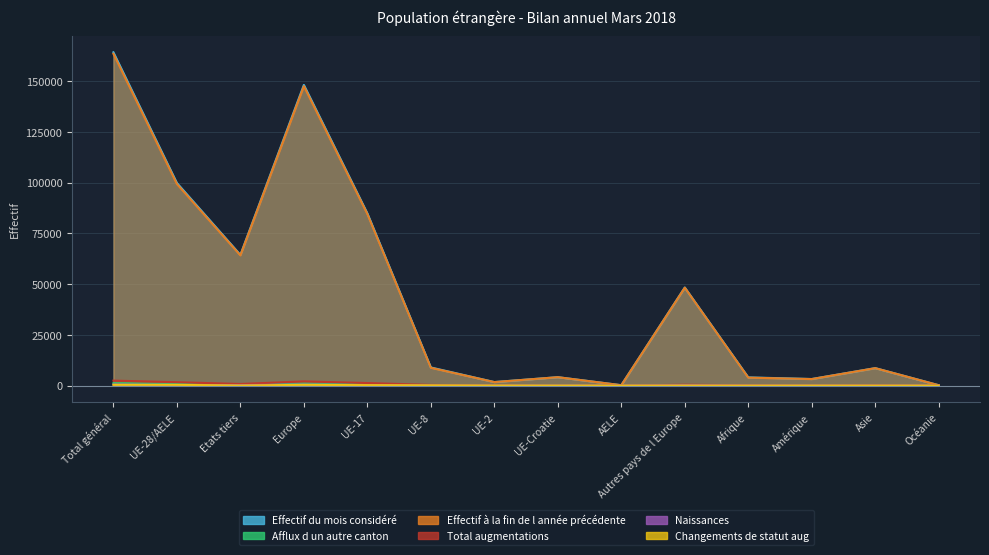

At which category does Afflux d un autre canton reach its first local valley?

Etats tiers